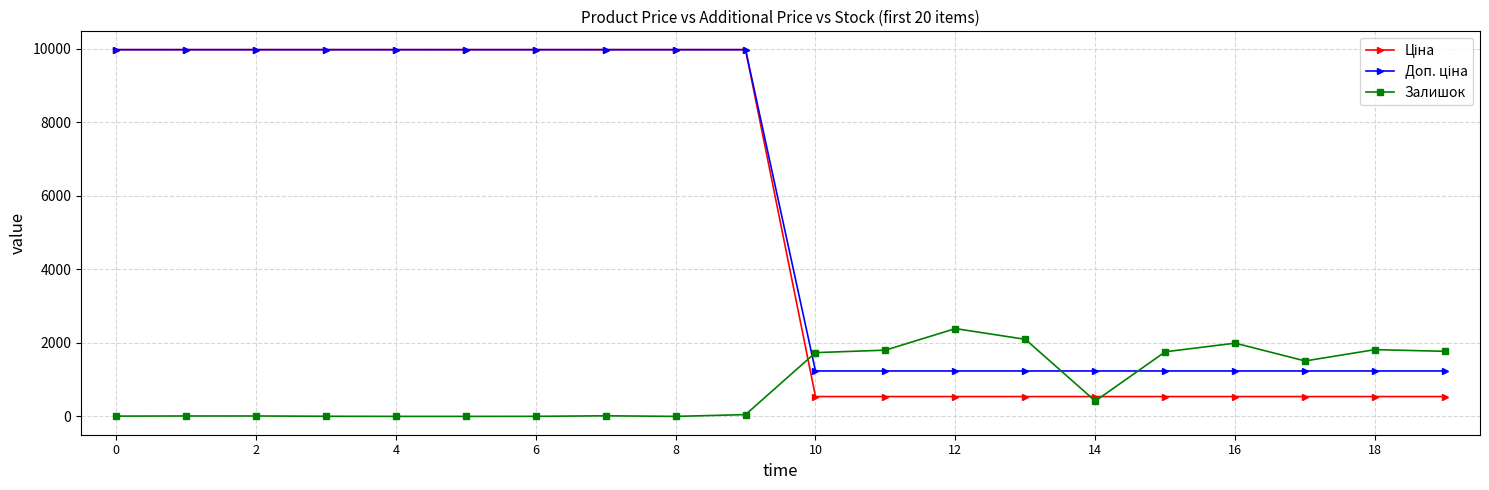

What is the value of the Залишок point at the 11th from the left?

1734.0